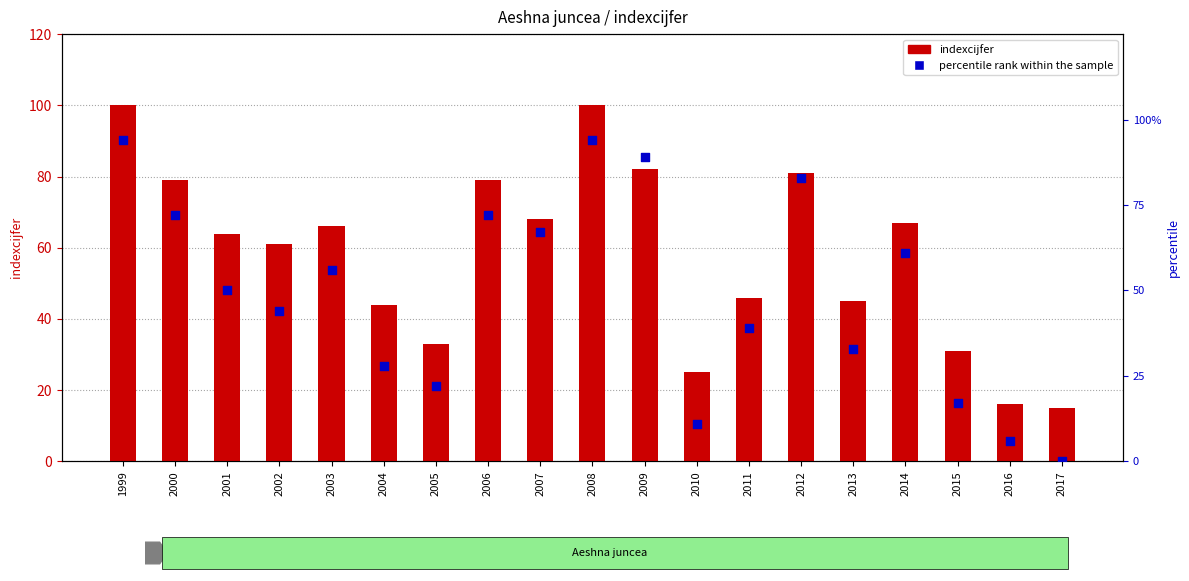

Which series has the largest total across all categories?

indexcijfer